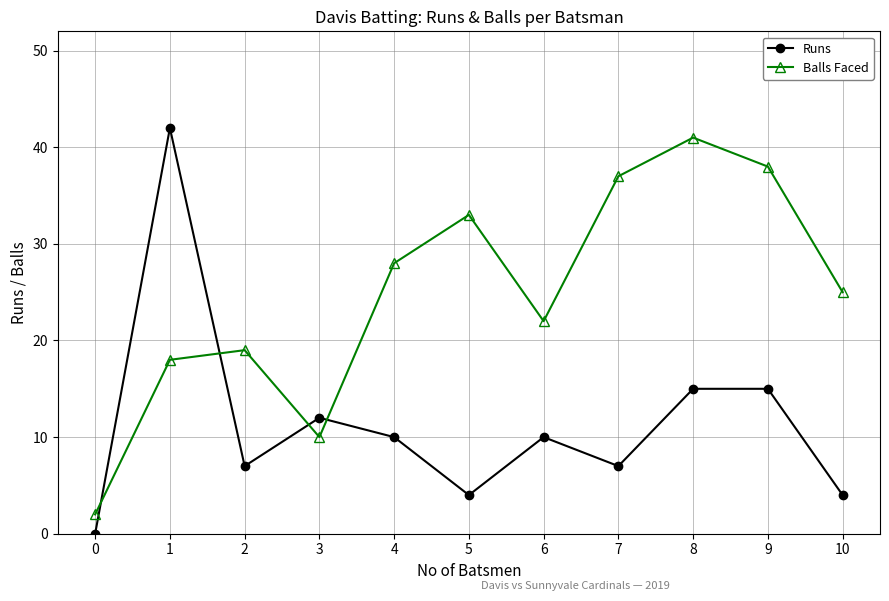

Reading left to right, what are all the values shown in this chart?

Runs: 0=0	1=42	2=7	3=12	4=10	5=4	6=10	7=7	8=15	9=15	10=4
Balls Faced: 0=2	1=18	2=19	3=10	4=28	5=33	6=22	7=37	8=41	9=38	10=25